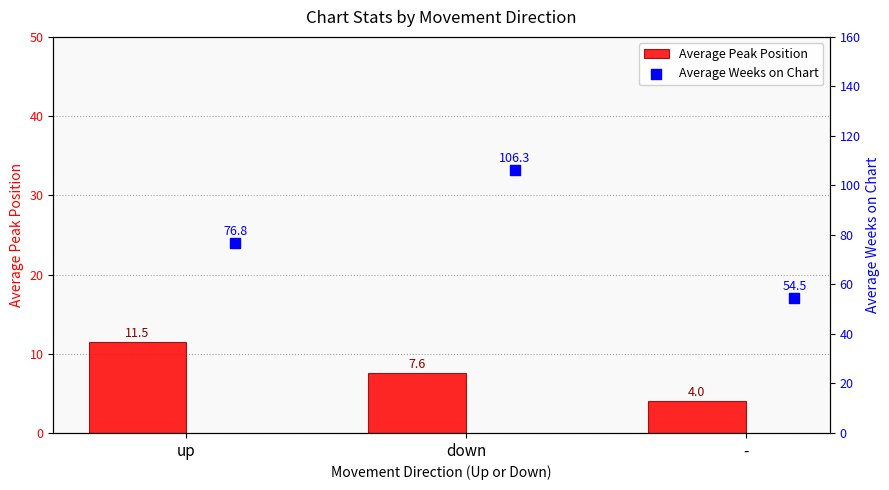

Which series has the largest total across all categories?

Average Weeks on Chart